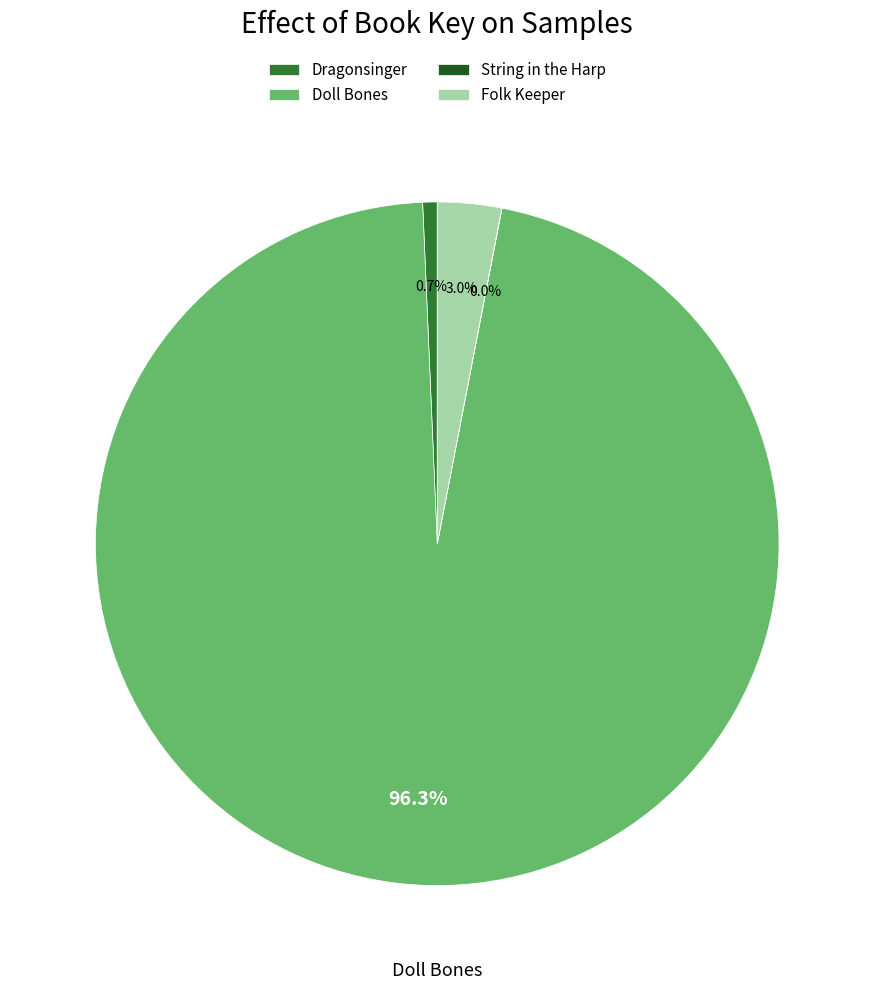

Which has a higher value, Doll Bones or Folk Keeper?

Doll Bones